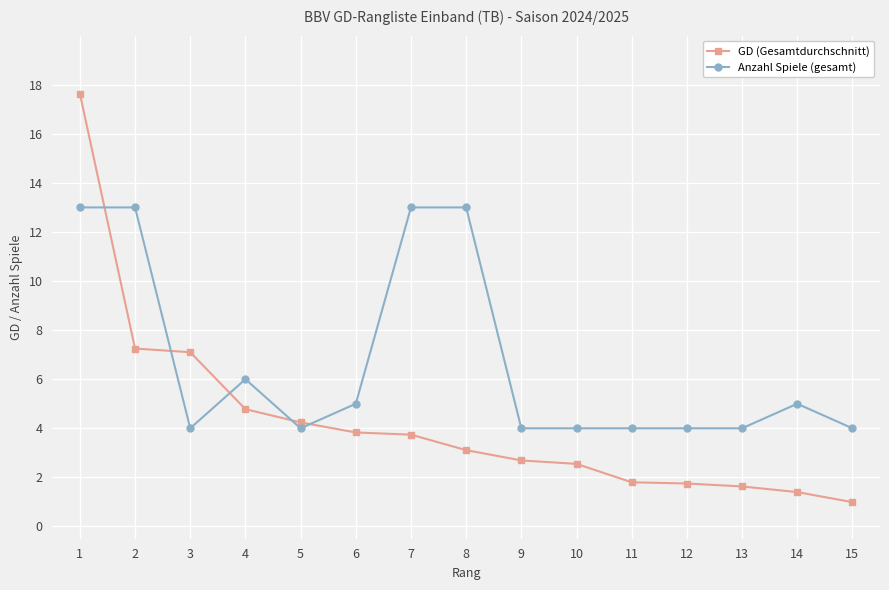

Which series has the largest total across all categories?

Anzahl Spiele (gesamt)